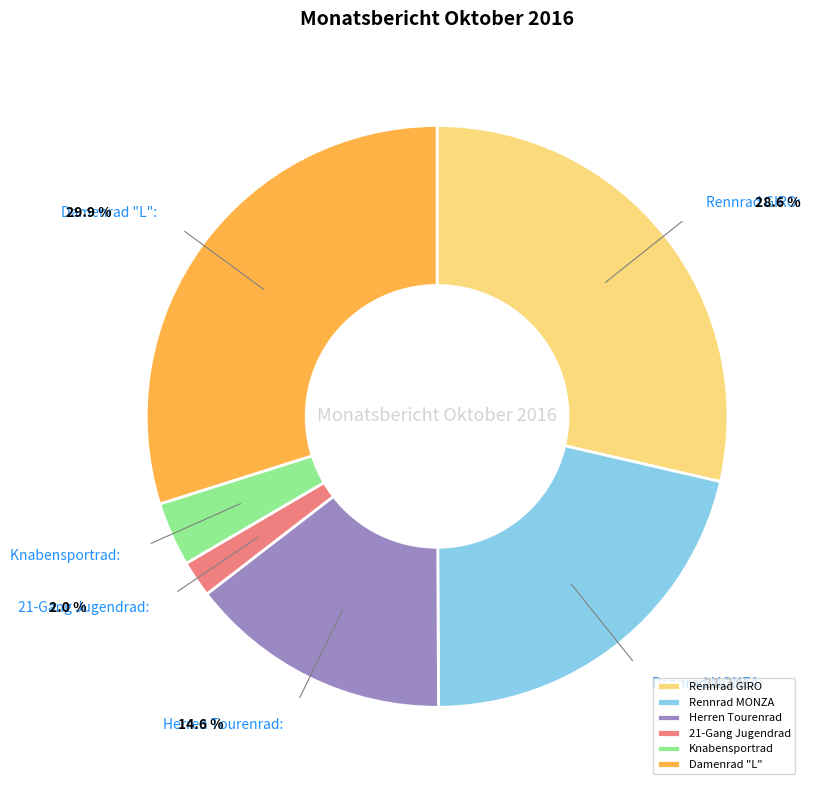

Is there a majority slice in this chart?

No